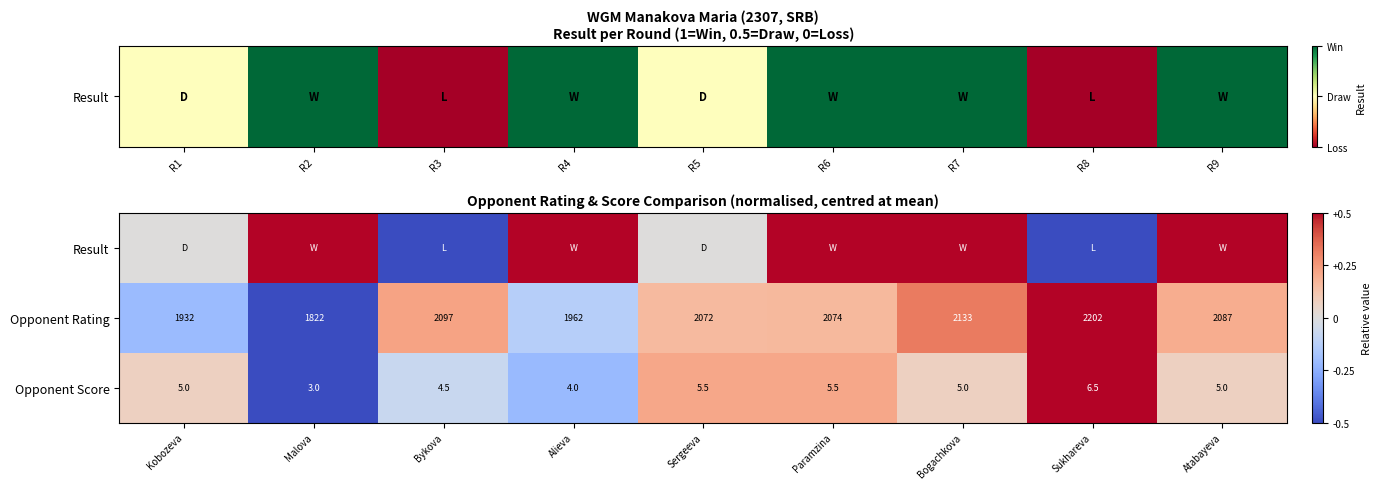

Is the value of Opponent Rating at Malova greater than the value of Opponent Score at Alieva?

Yes